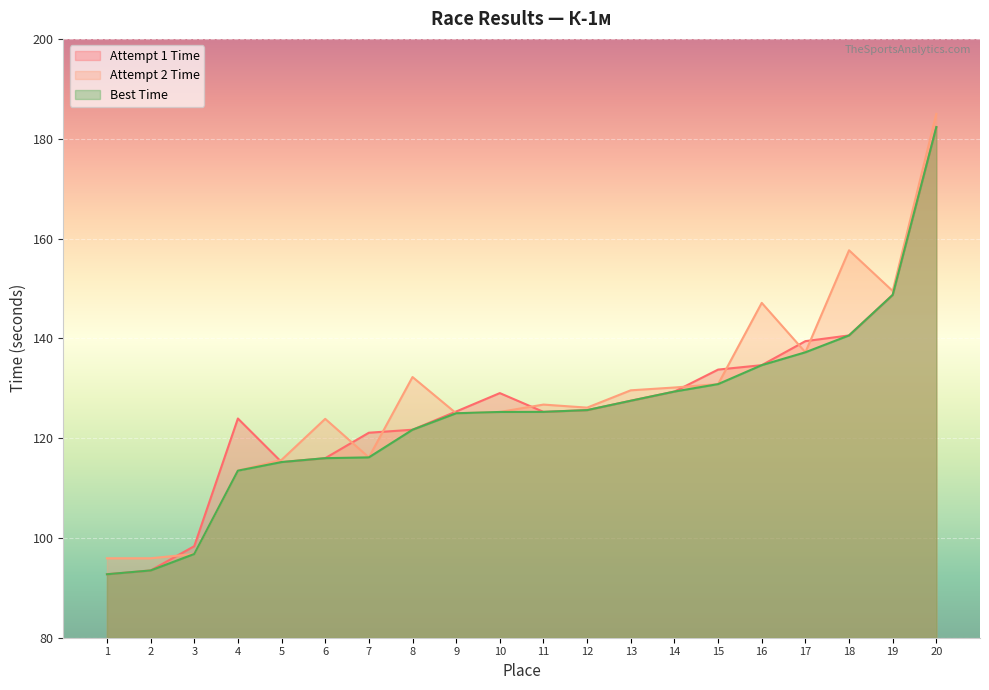

Does the chart display data point markers on the line(s)?

No